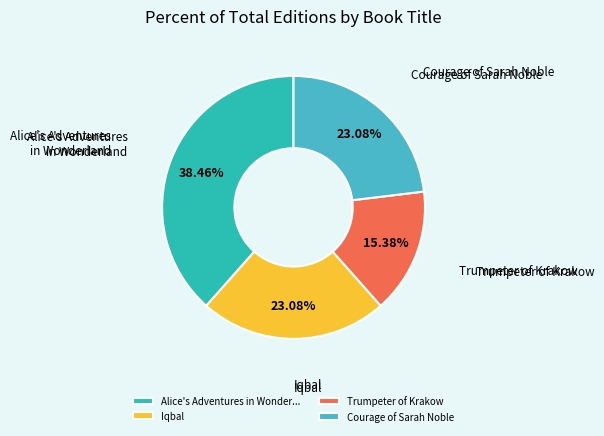

What is the total percentage of Courage of Sarah Noble and Trumpeter of Krakow?

38.5%